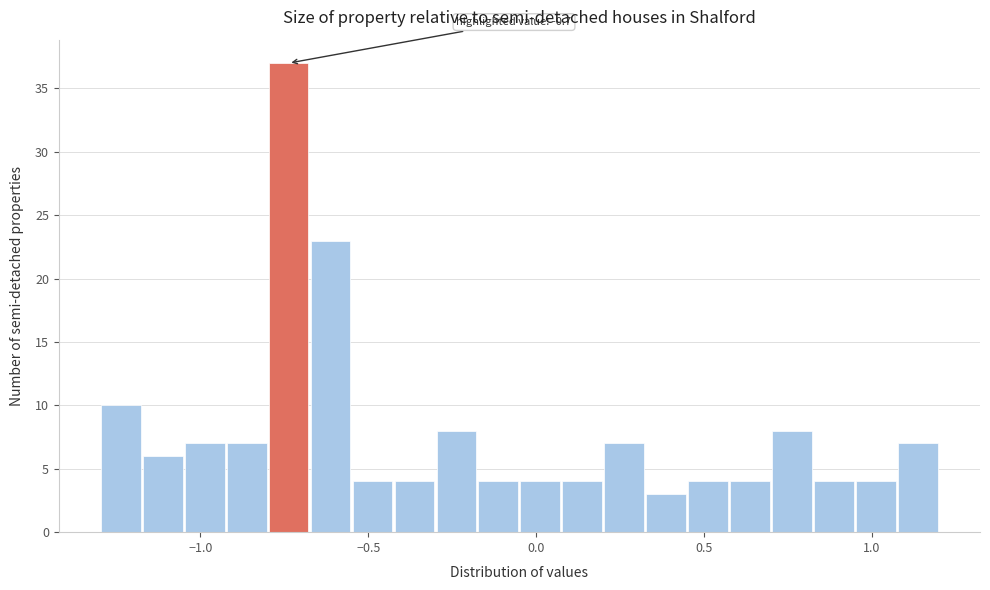

Read against the x-axis, roughly where is the centre of the tallest bar?

-0.75